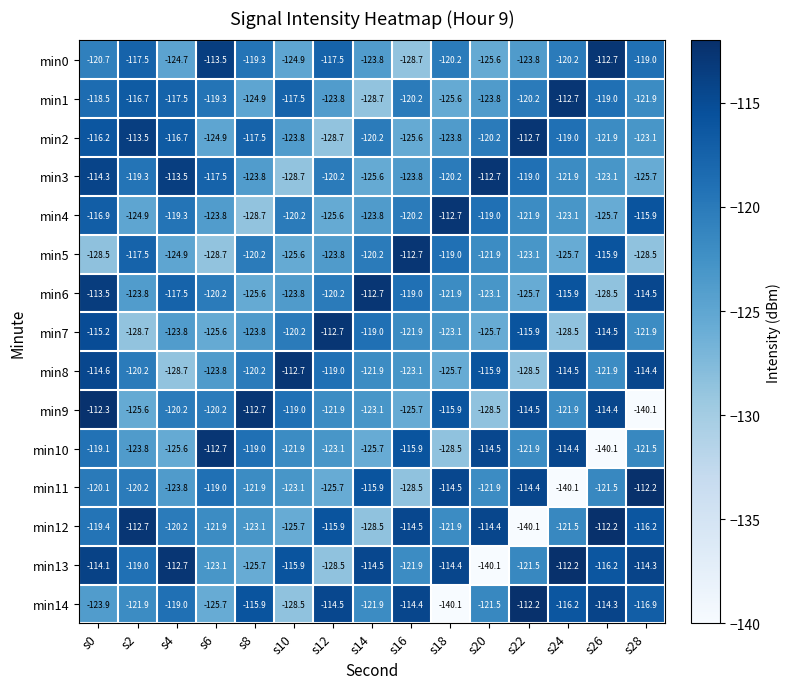

How many data points in min11 are less than -121?

8